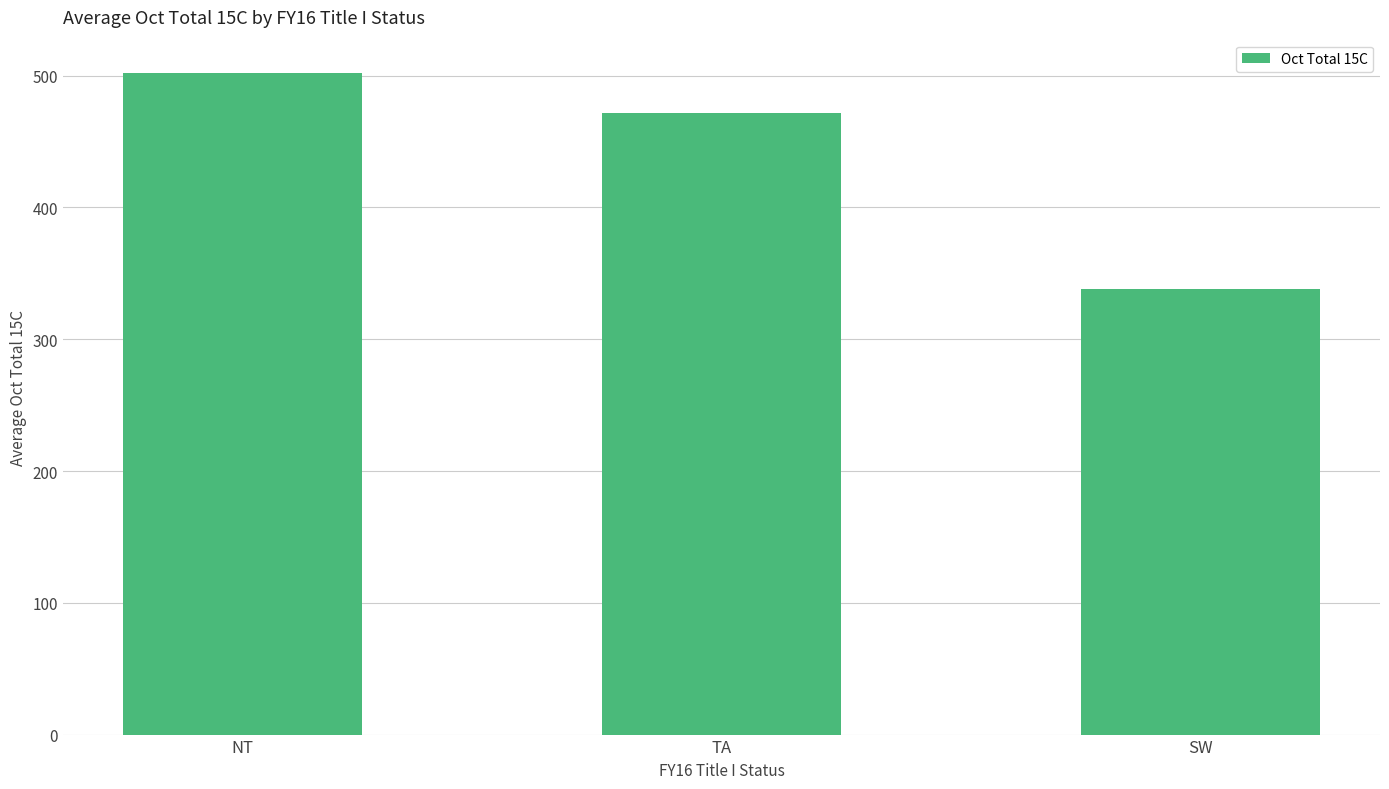

What is the label of the 3rd bar from the right?

NT